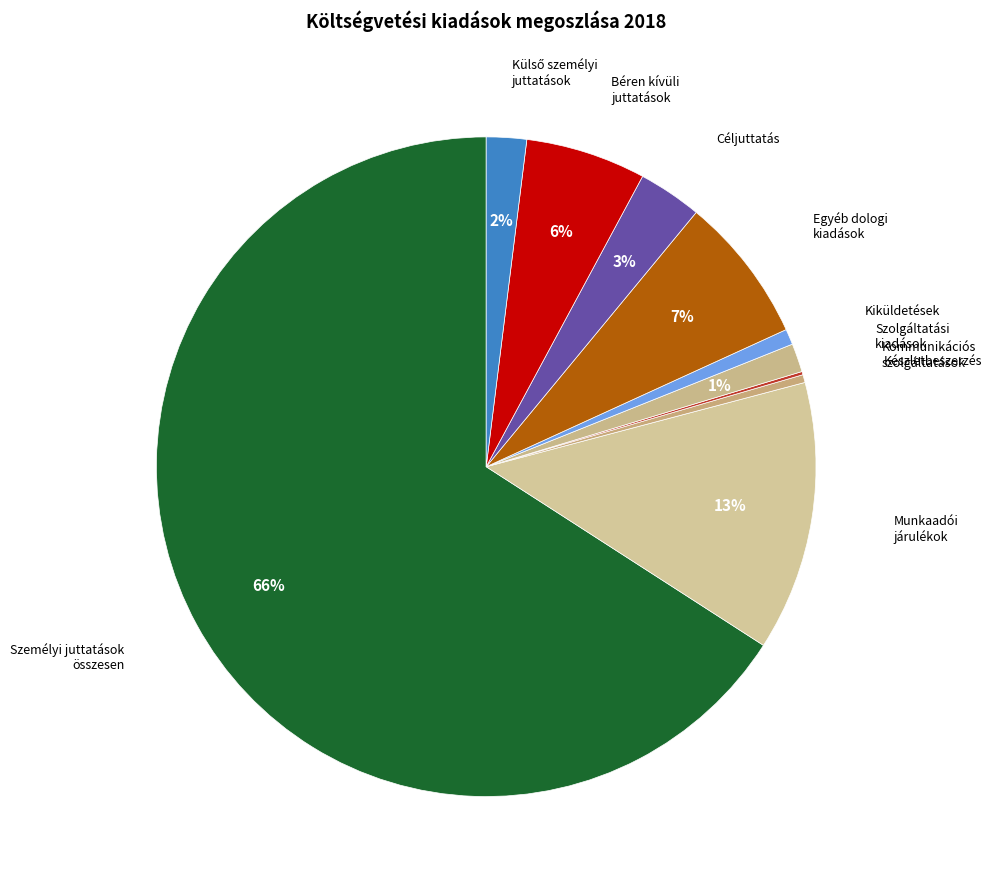

Which category has the biggest portion of the pie?

Személyi juttatások összesen (K1)